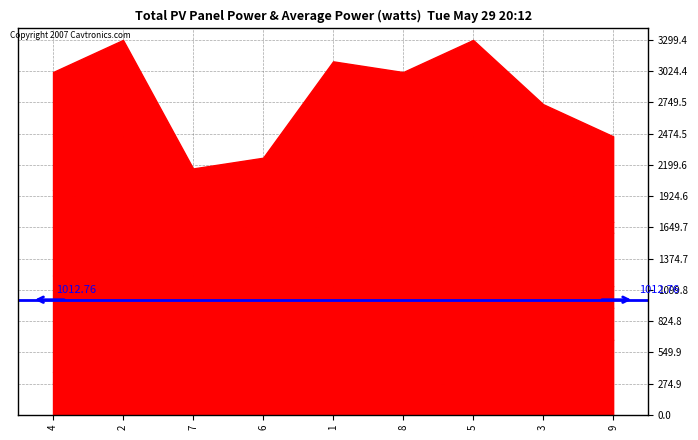

What is the total value across all series at 4?

3016.6